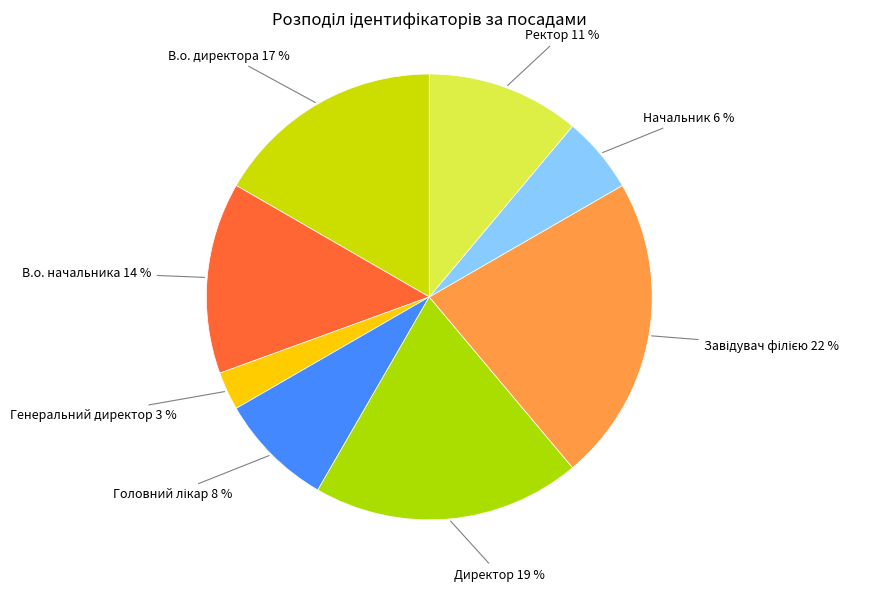

Does any single category account for the majority?

No